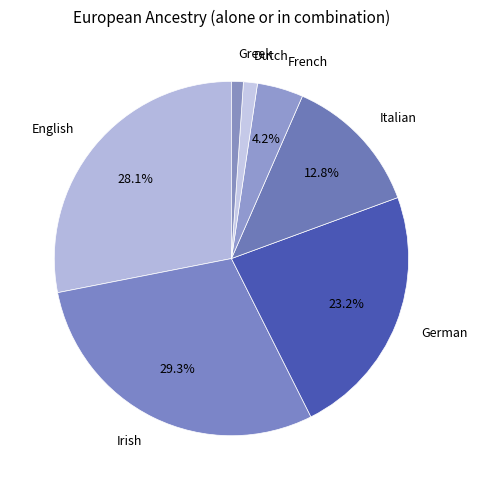

Does German account for over 50% of the chart?

No